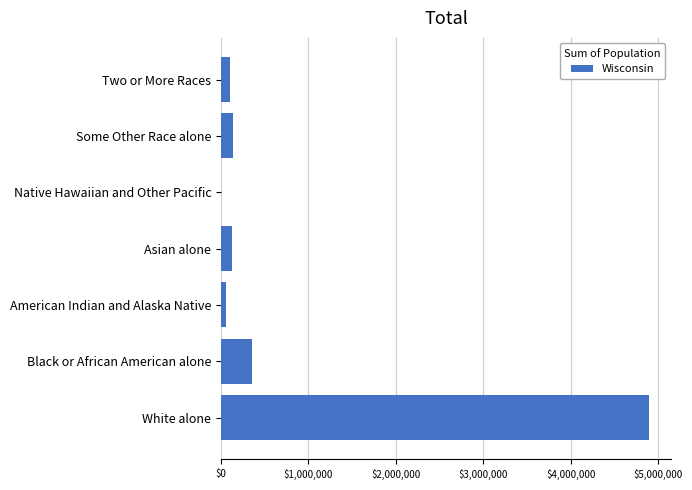

What is the sum of all values?

5686986